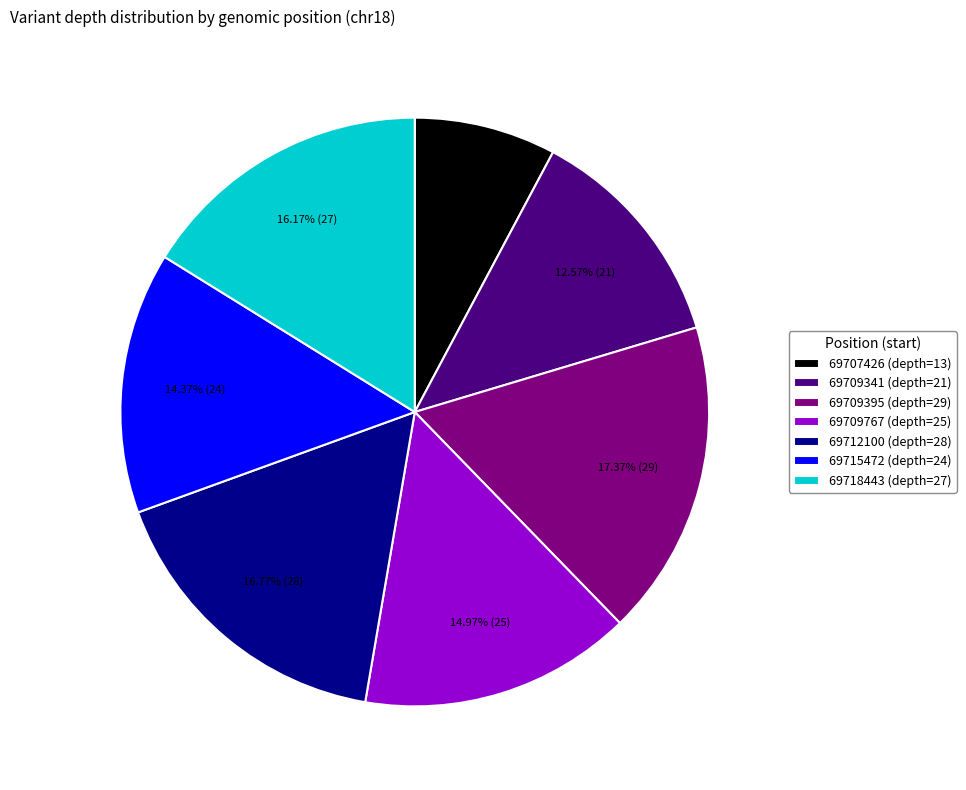

Do 69715472 and 69712100 together represent more than half of the pie?

No